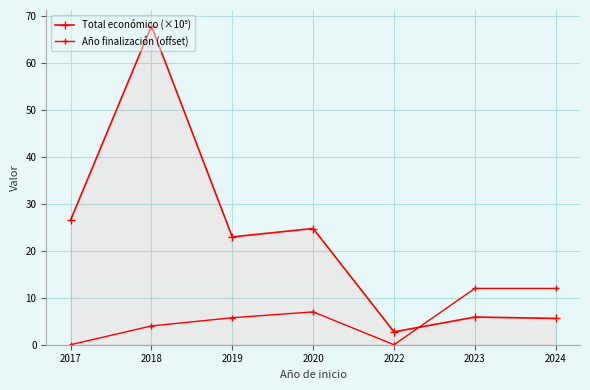

Count the number of categories in the chart.

7